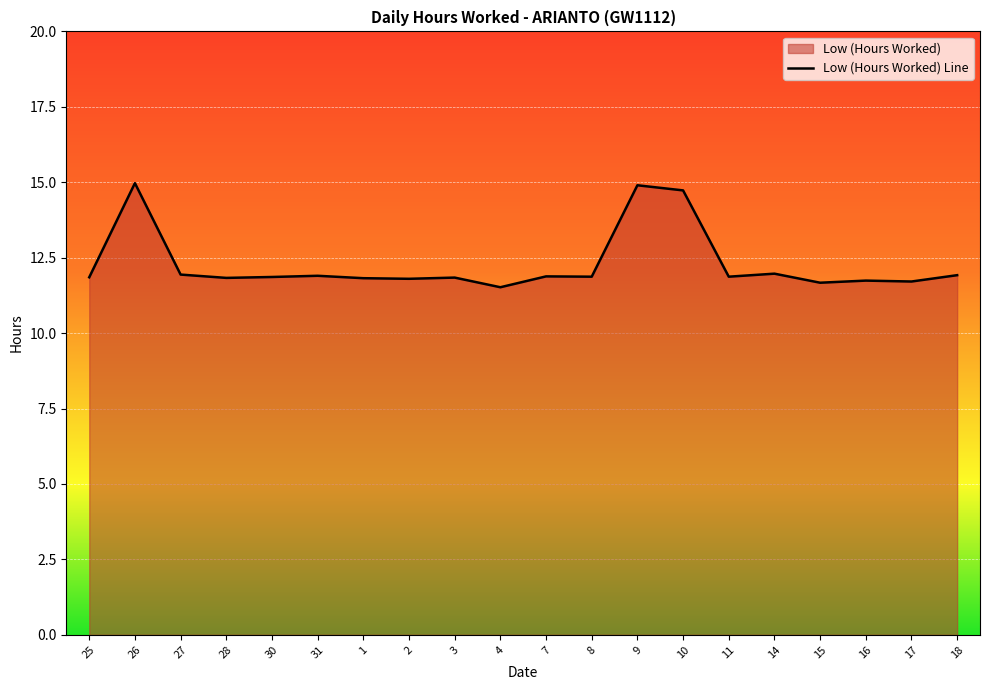

Does the chart display data point markers on the line(s)?

No